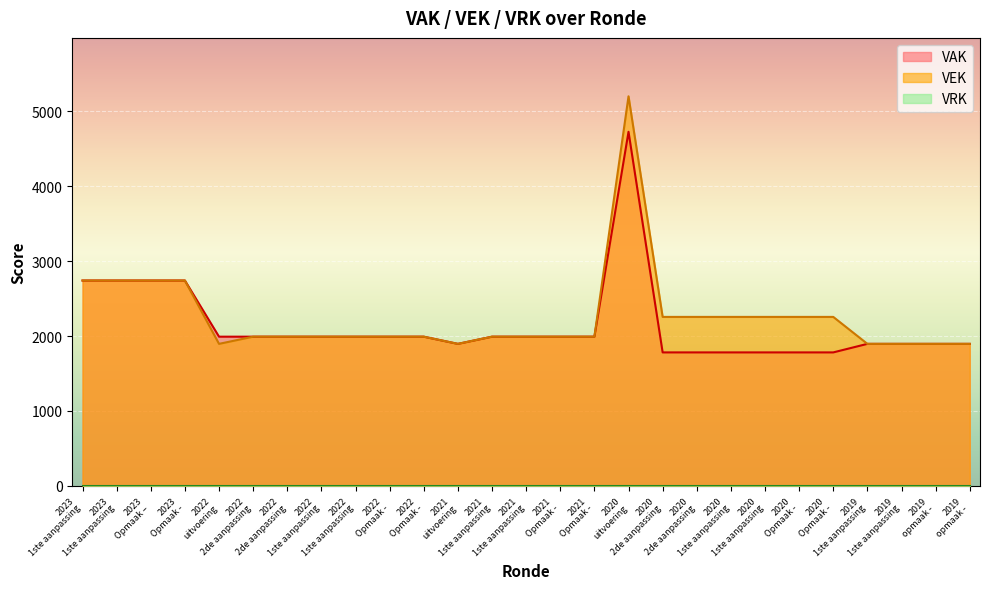

Does the chart display data point markers on the line(s)?

No